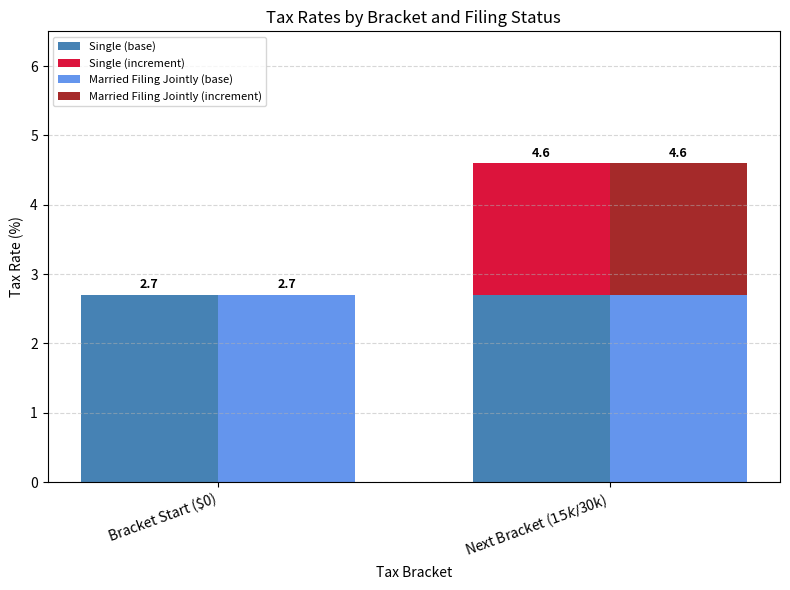

What is the highest value of the Single (base) series?

2.7